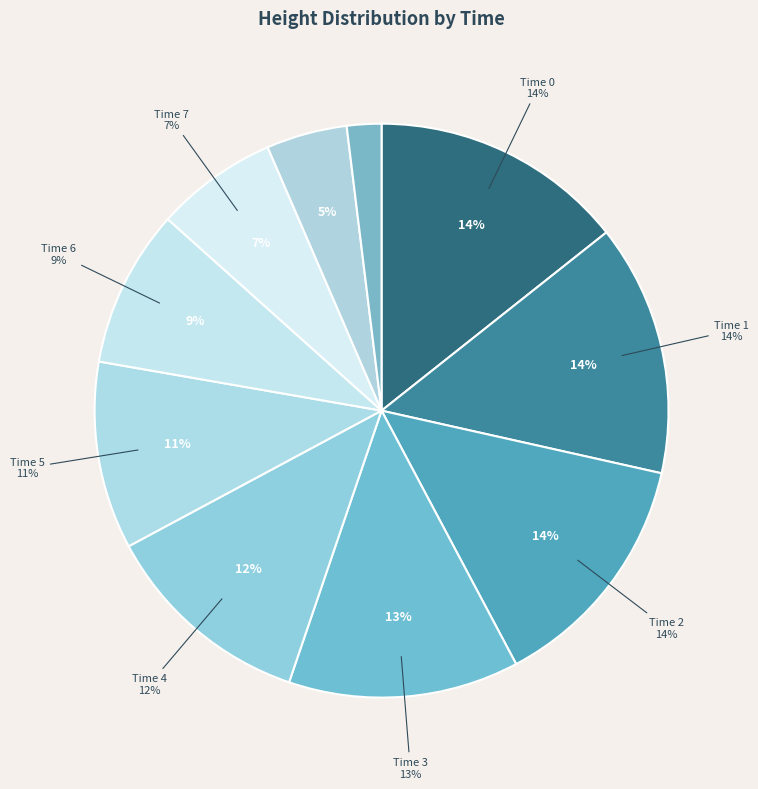

Does 4 account for over 50% of the chart?

No